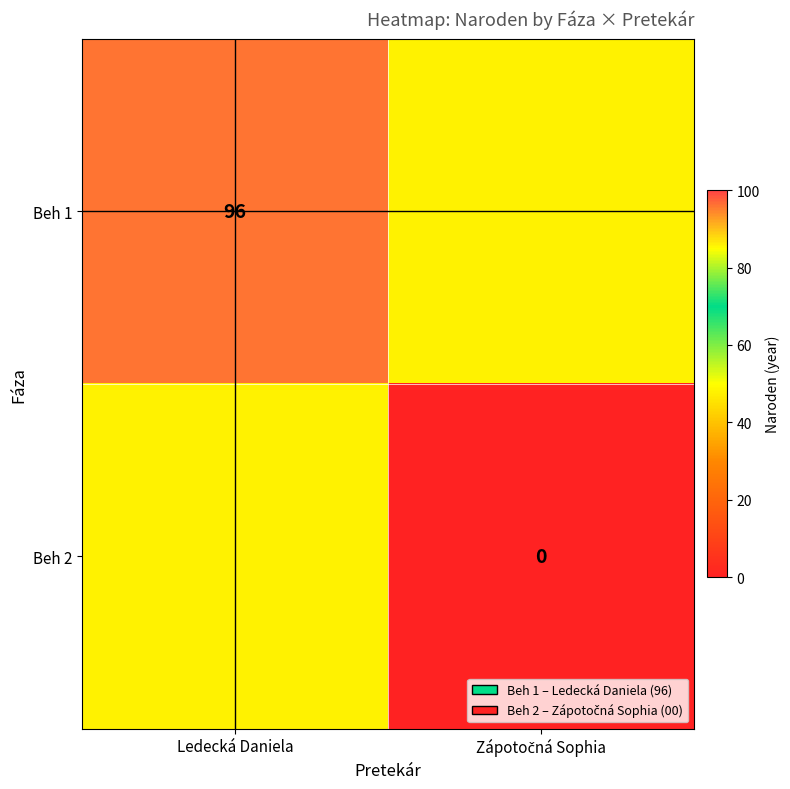

True or false: Beh 1 has a value of 96 at Ledecká Daniela.

True